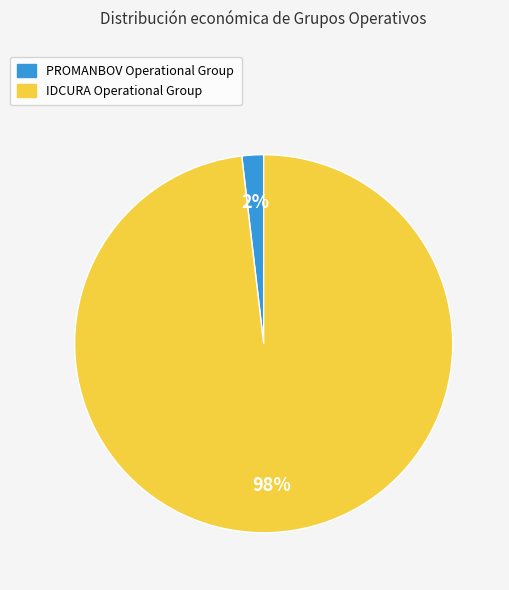

Is there any slice that represents more than half of the pie?

Yes